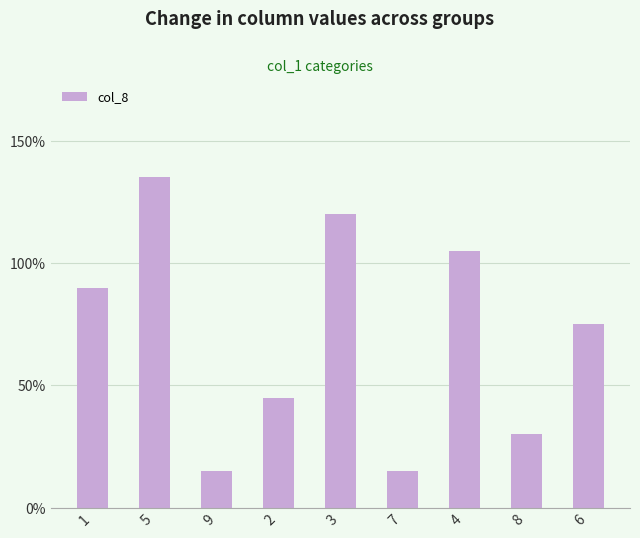

What value does the data have at 5, to the nearest 50?

150